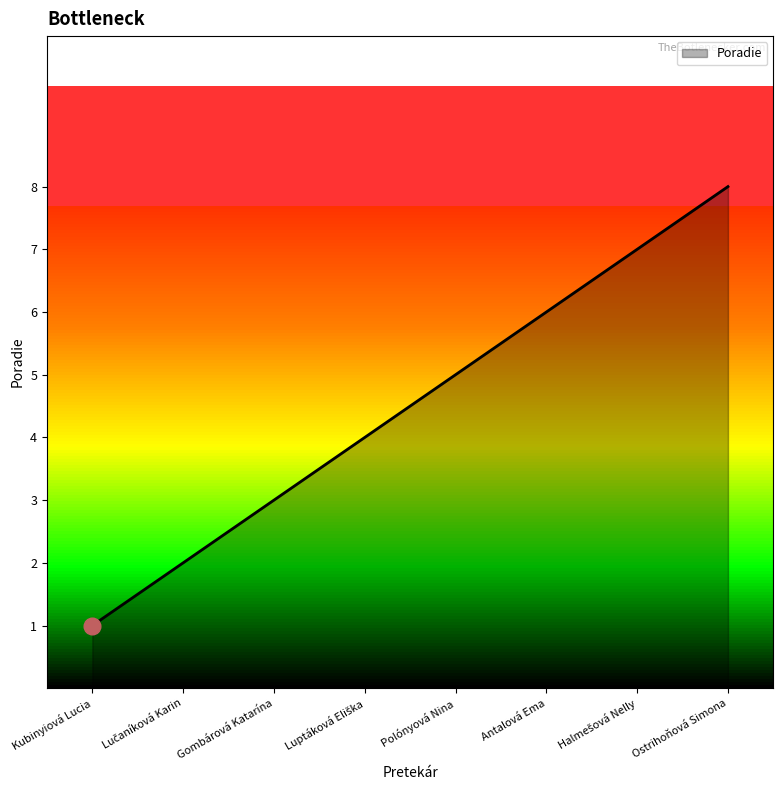

The value at Antalová Ema is 6. True or false?

True